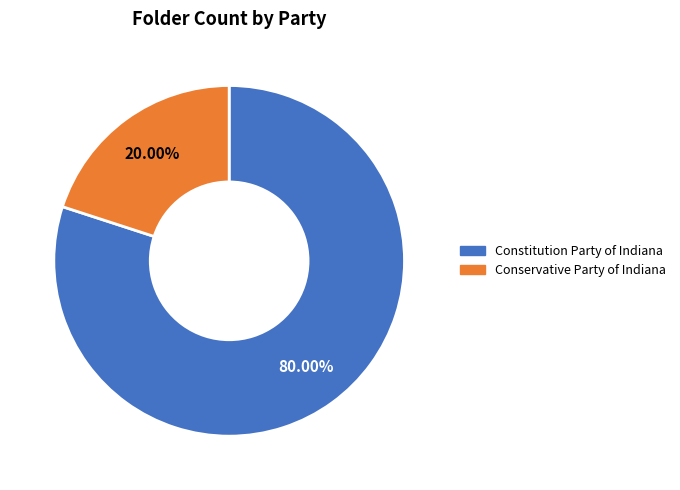

What is the majority slice?

Constitution Party of Indiana